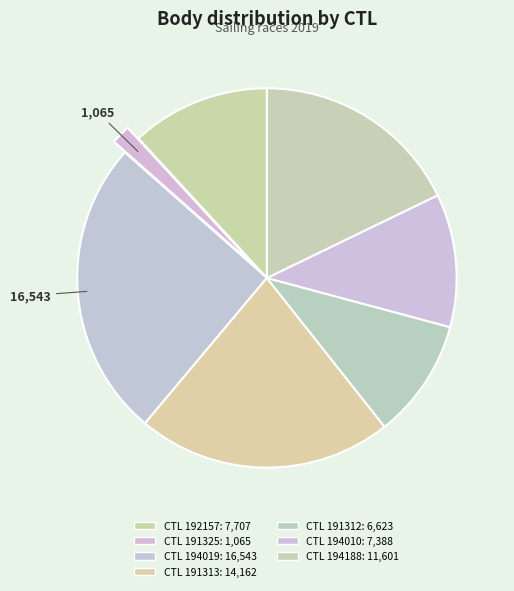

Rank the categories by value from highest to lowest.

194019, 191313, 194188, 192157, 194010, 191312, 191325